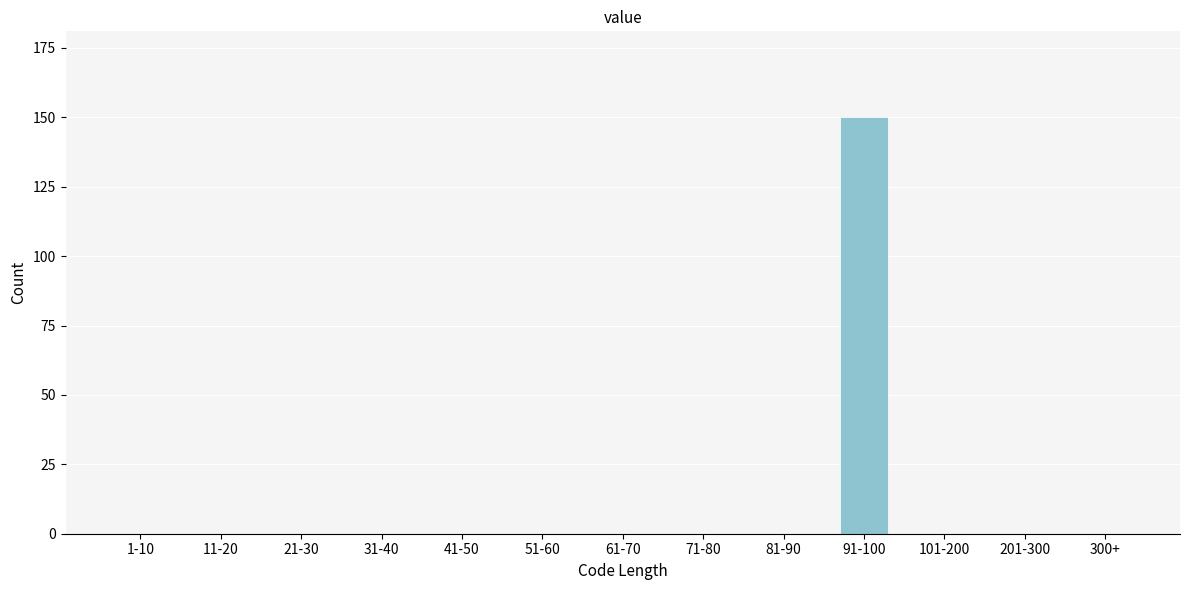

Reading left to right, what are all the values shown in this chart?

1-10=0	11-20=0	21-30=0	31-40=0	41-50=0	51-60=0	61-70=0	71-80=0	81-90=0	91-100=150	101-200=0	201-300=0	300+=0